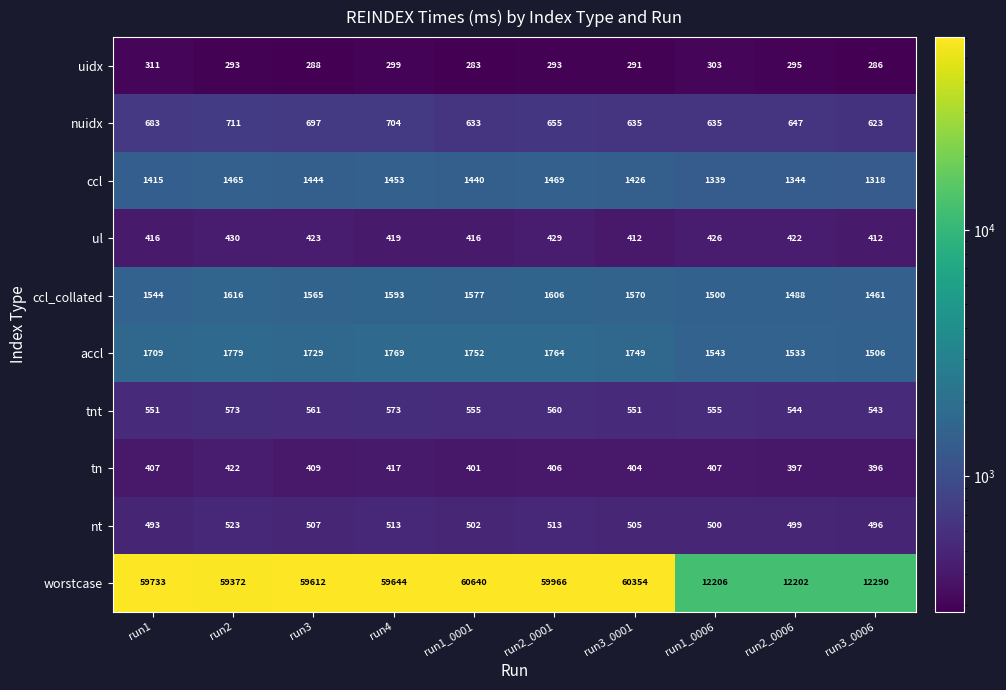

At which label is nuidx closest to 667?

run2_0001